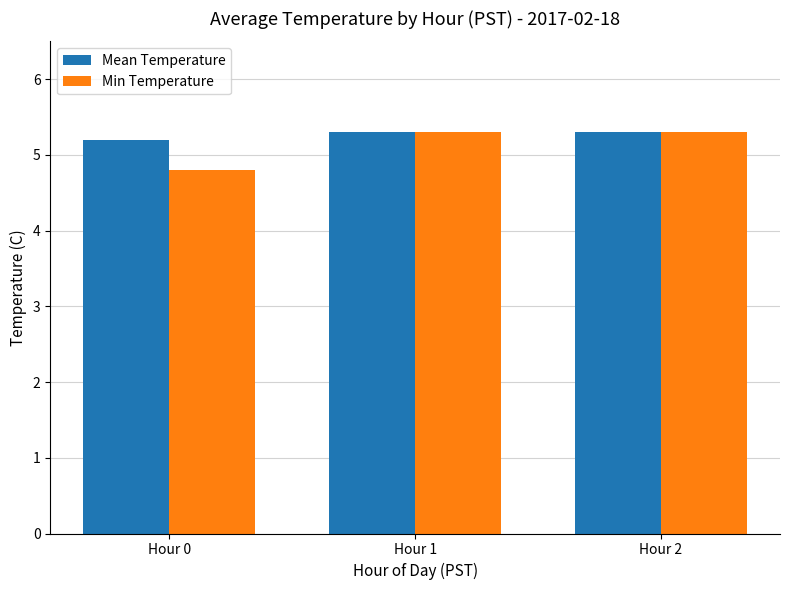

Reading right to left, extract all data points from this chart.

Mean Temperature: Hour 2=5.3	Hour 1=5.3	Hour 0=5.2
Min Temperature: Hour 2=5.3	Hour 1=5.3	Hour 0=4.8